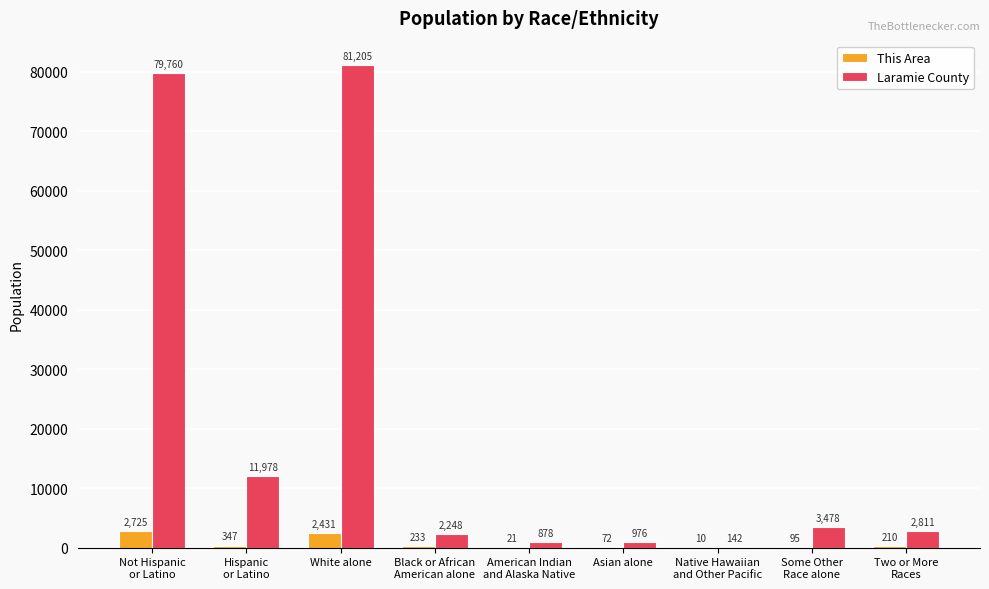

What is the sum of all This Area values?

6144